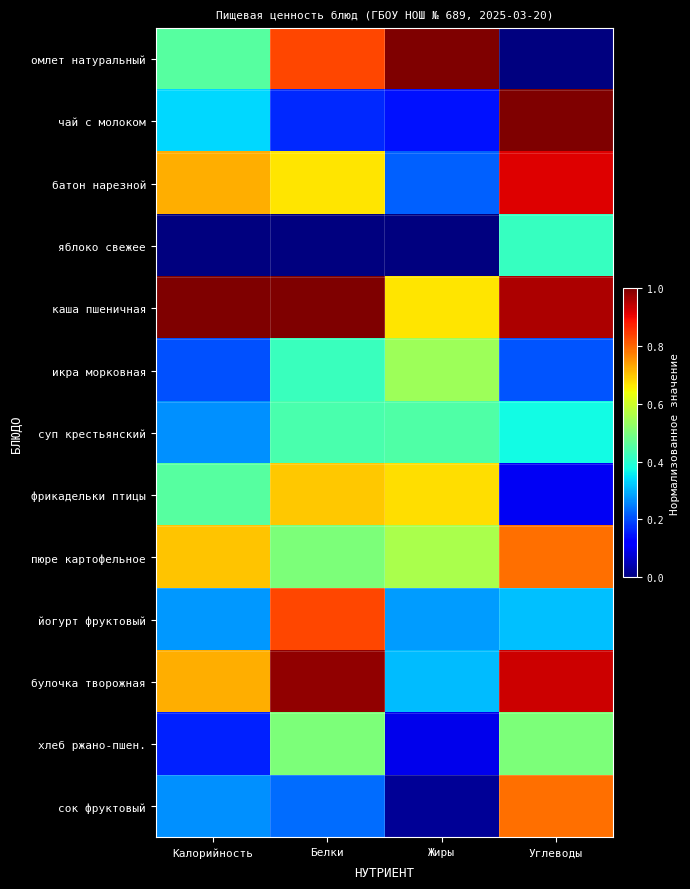

Count the number of categories in the chart.

4